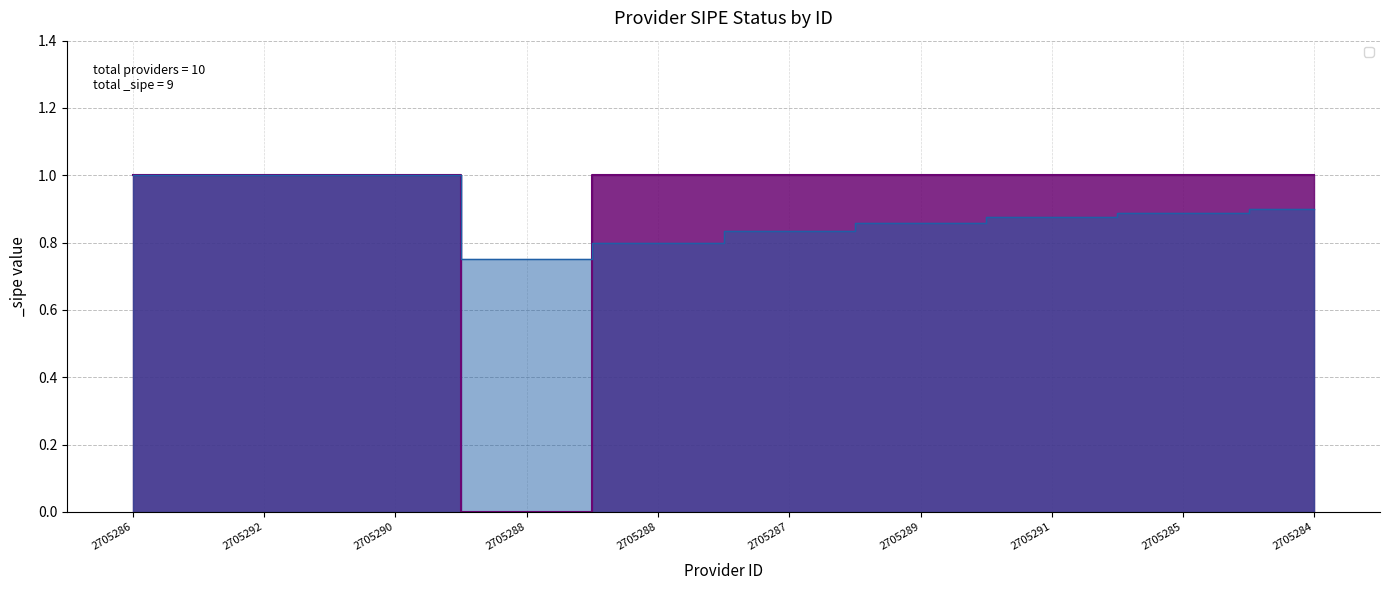

What is the ratio of the value at 2705290 to the value at 2705291?

1.0